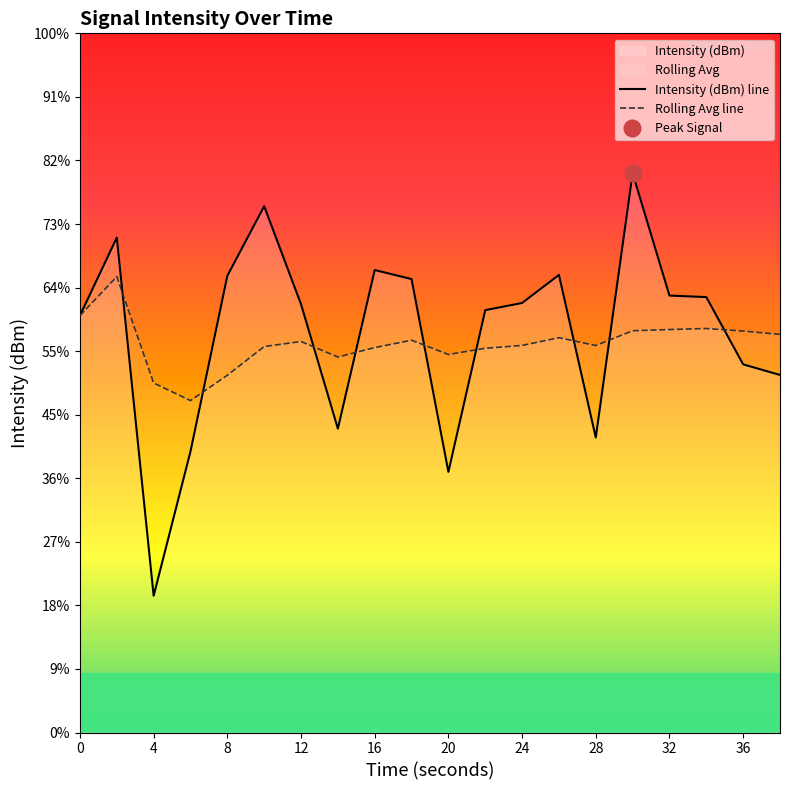

Does the chart display data point markers on the line(s)?

No